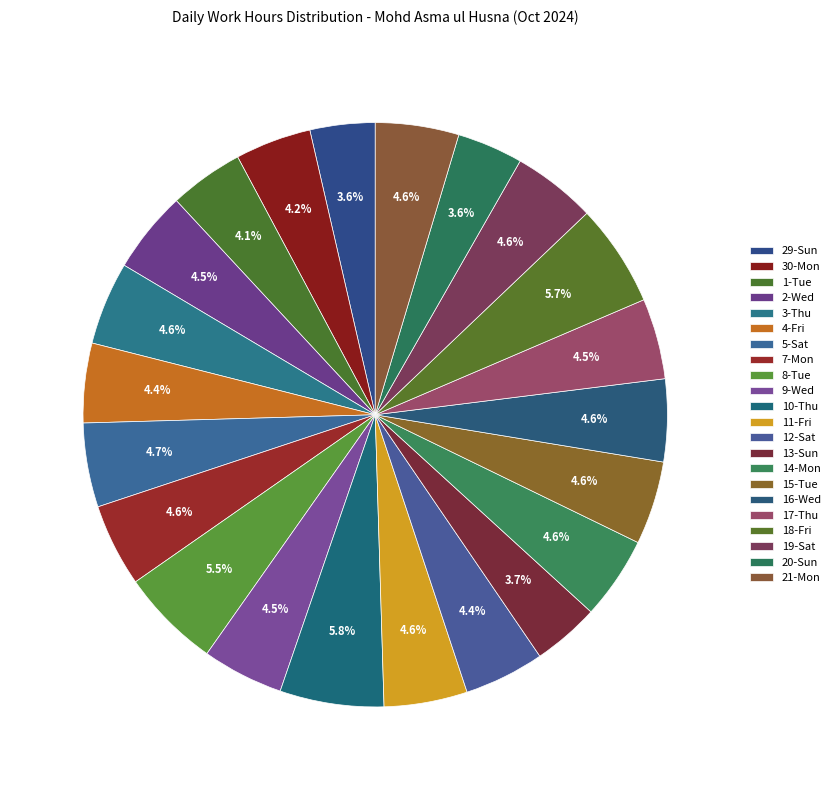

What is the smallest slice in the pie chart?

29-Sun